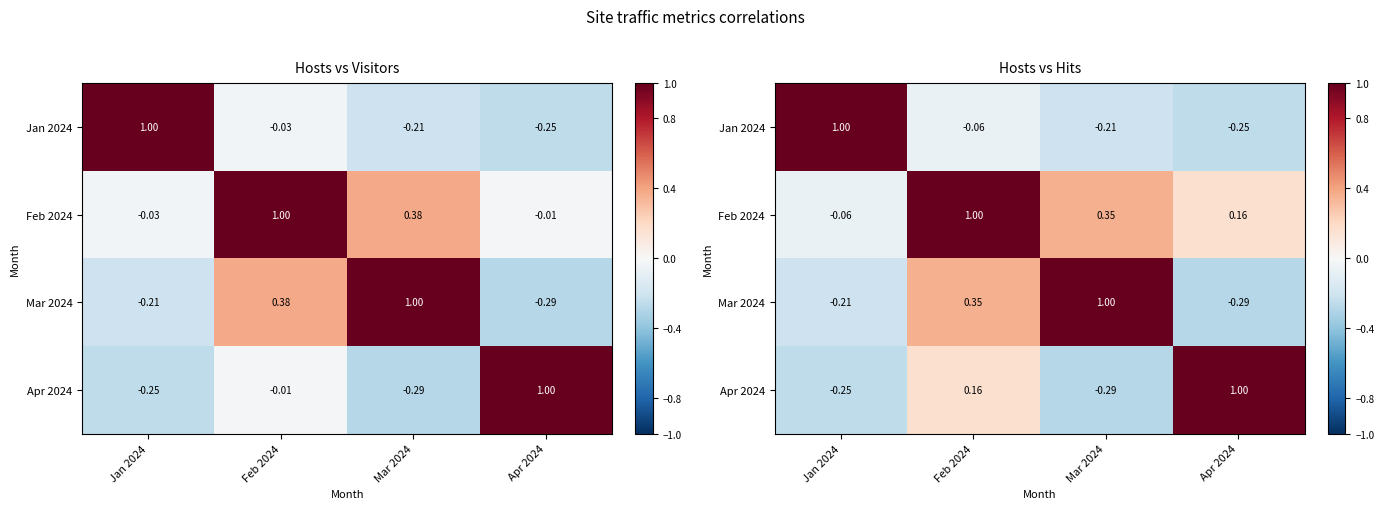

How many values in Mar 2024 are below zero?

2